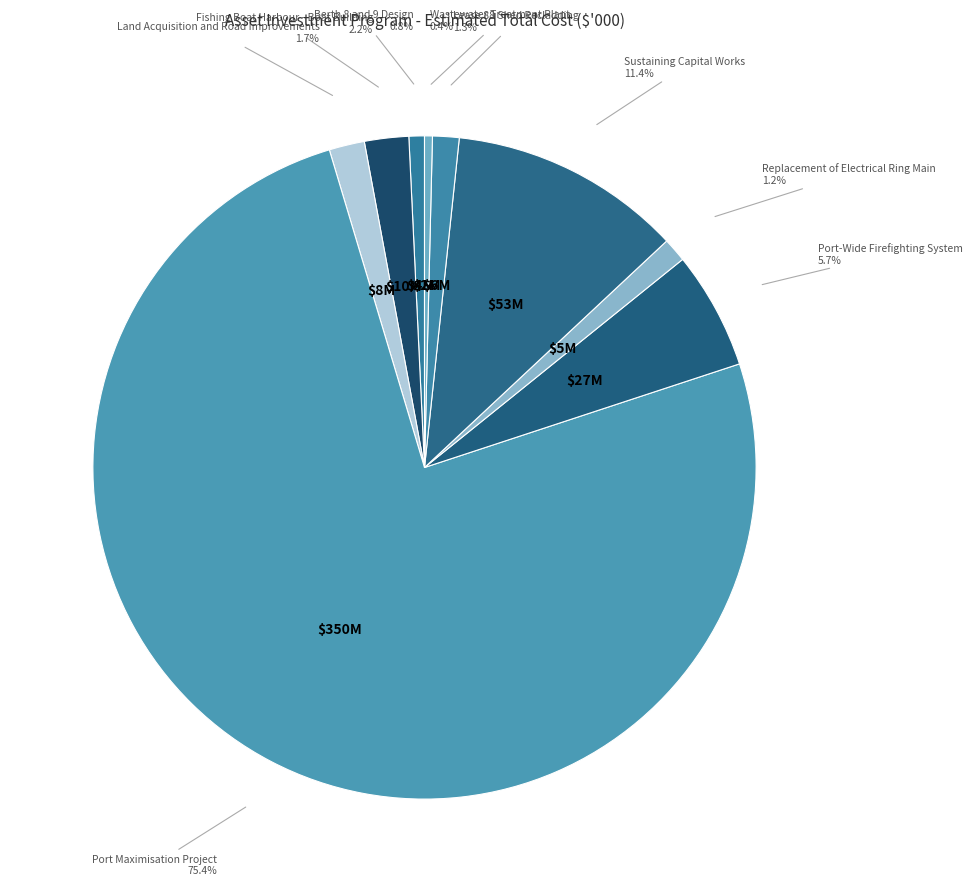

The Port Maximisation Project slice represents 75% of the pie. True or false?

True